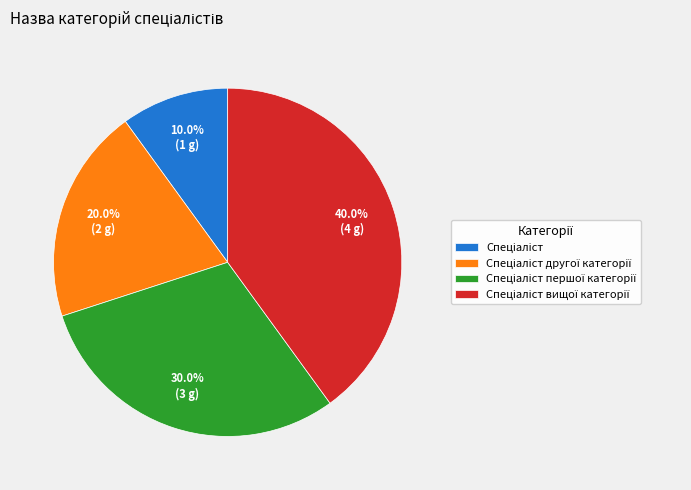

Does any single category account for the majority?

No